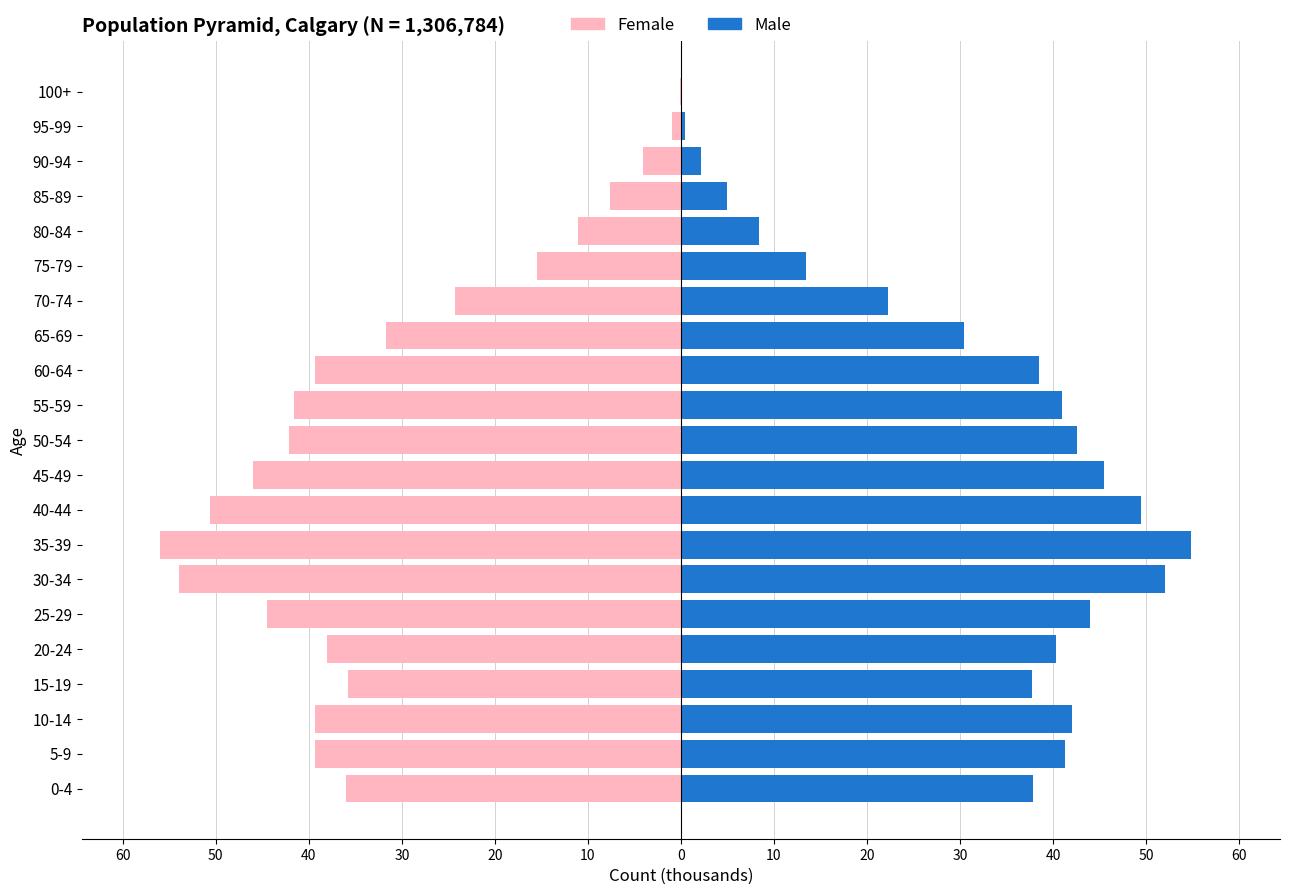

Which has a higher value, 70-74 or 15-19?

15-19